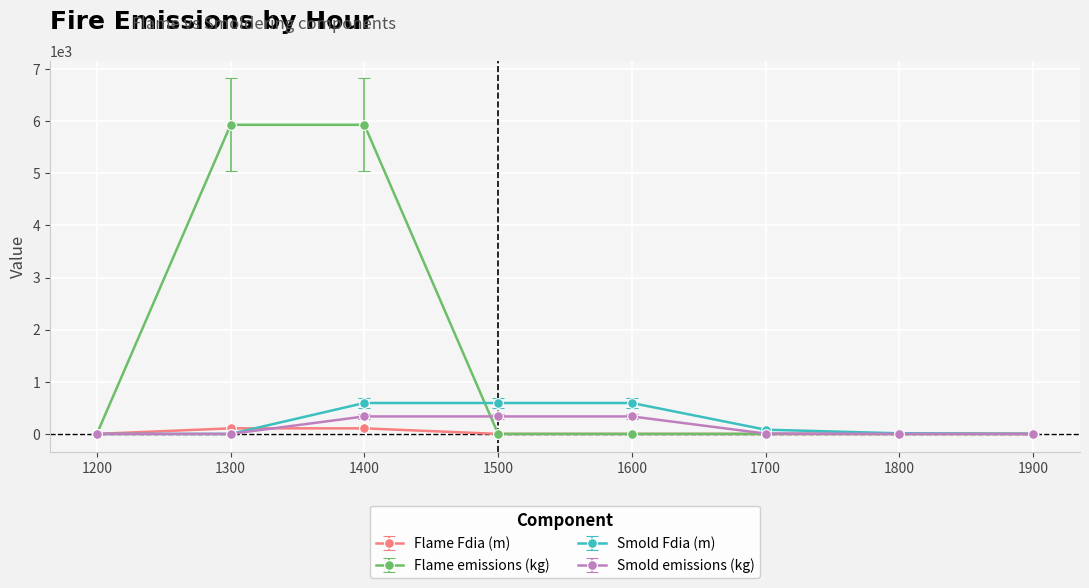

What is the highest value of the Smold emissions (kg) series?

335.4